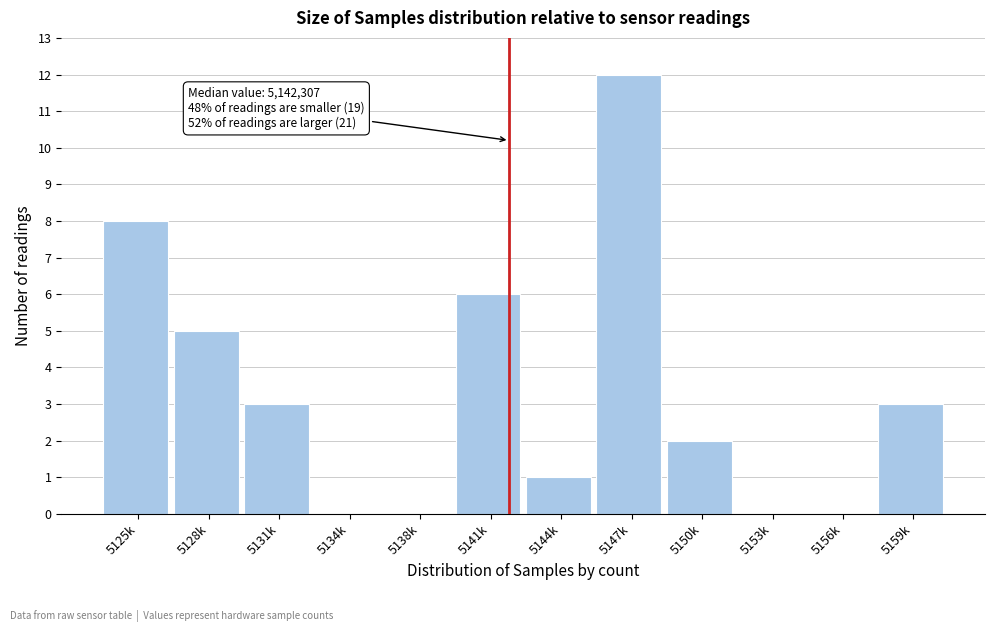

Reading left to right, transcribe all the data shown in this chart.

5125k=8	5128k=5	5131k=3	5134k=0	5138k=0	5141k=6	5144k=1	5147k=12	5150k=2	5153k=0	5156k=0	5159k=3